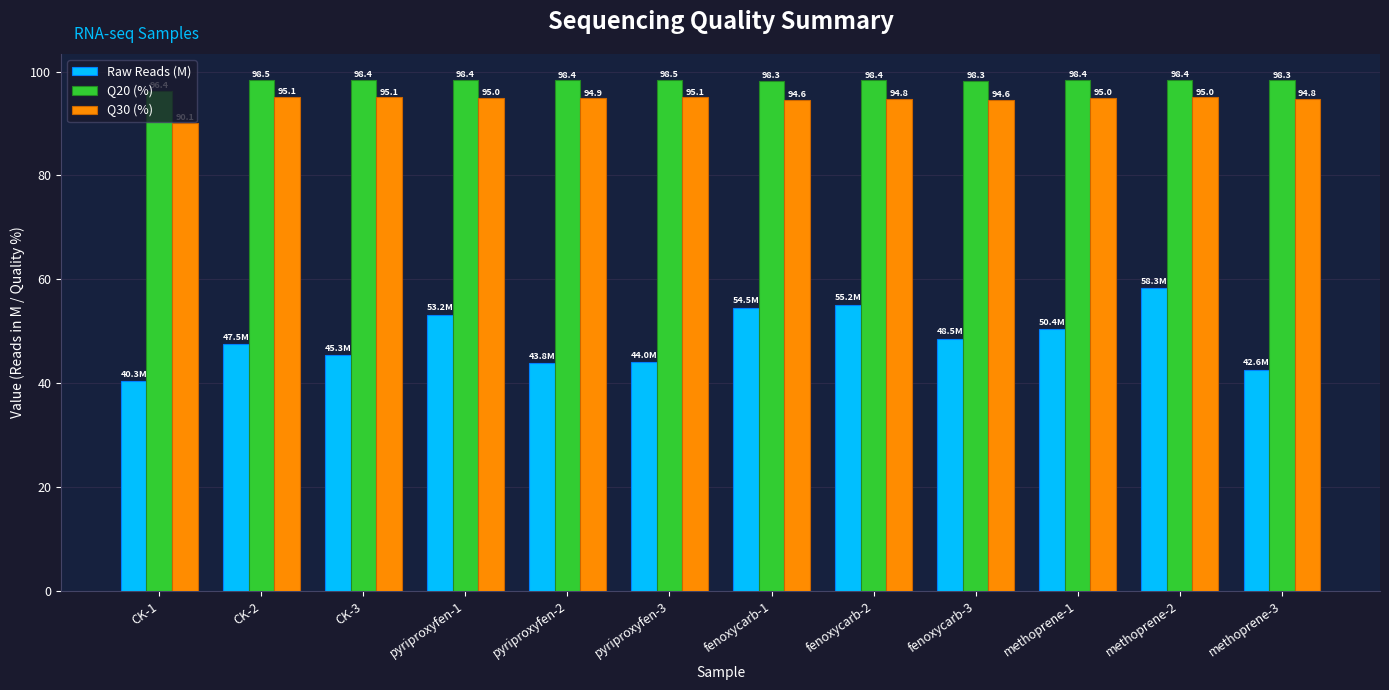

List the series in order of their peak value, lowest first.

Raw Reads (M), Q30 (%), Q20 (%)